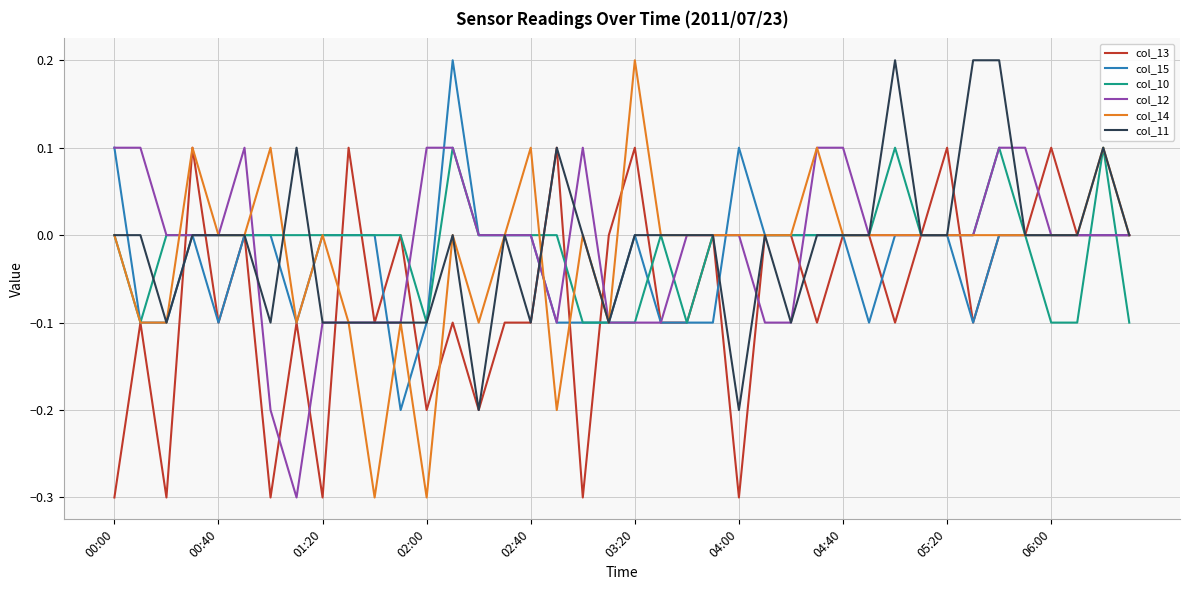

Which series has the largest range (max minus min)?

col_14